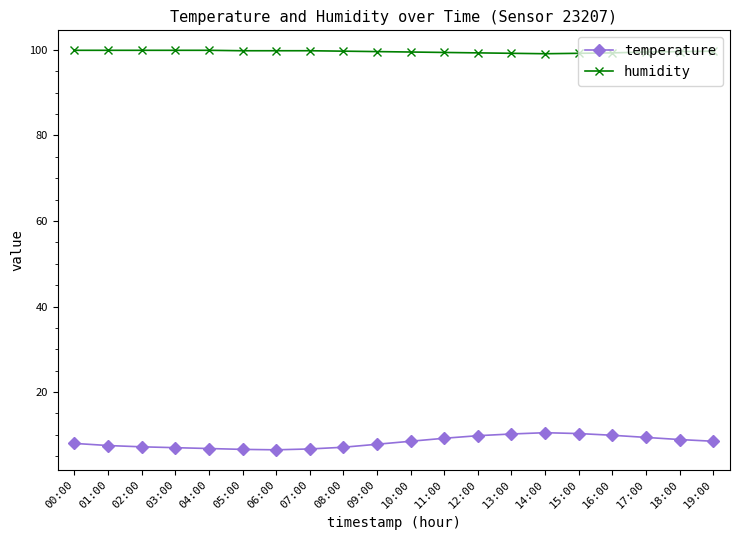

What is the difference between the temperature values at 01:00 and 00:00?

0.5